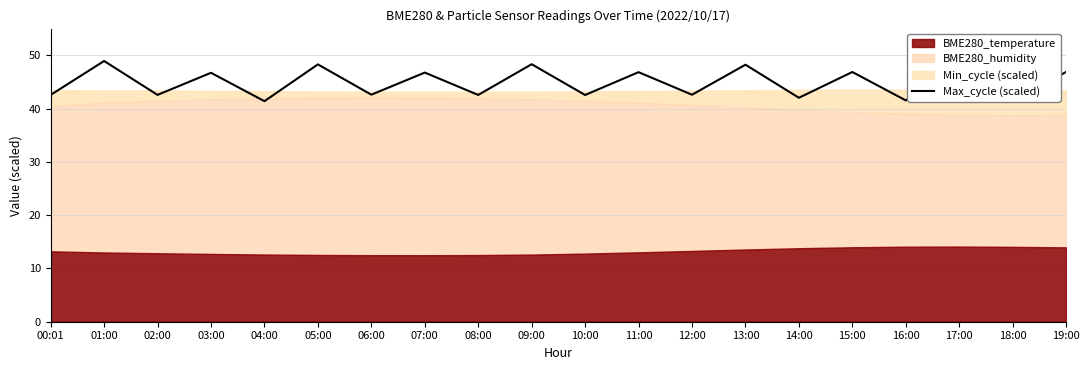

What is the label of the 14th point from the right?

06:00